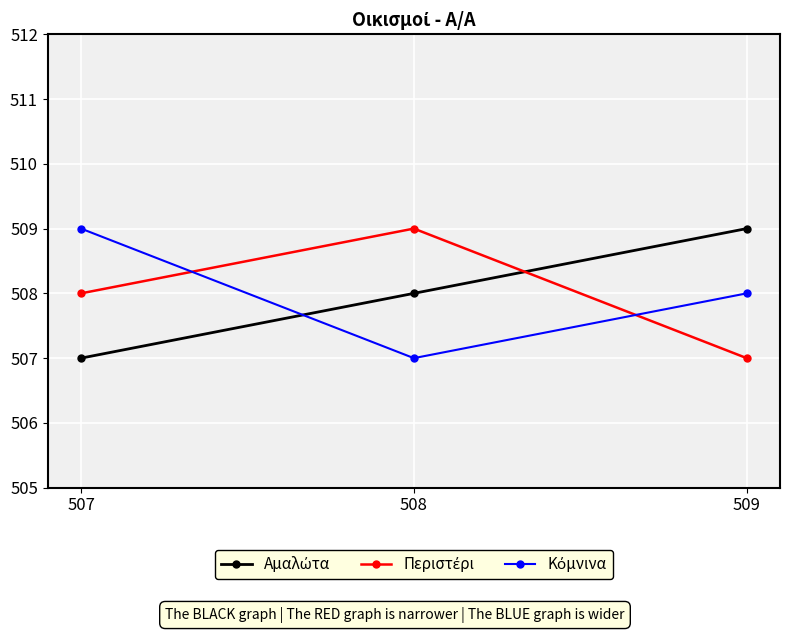

What is the greatest value displayed?

509